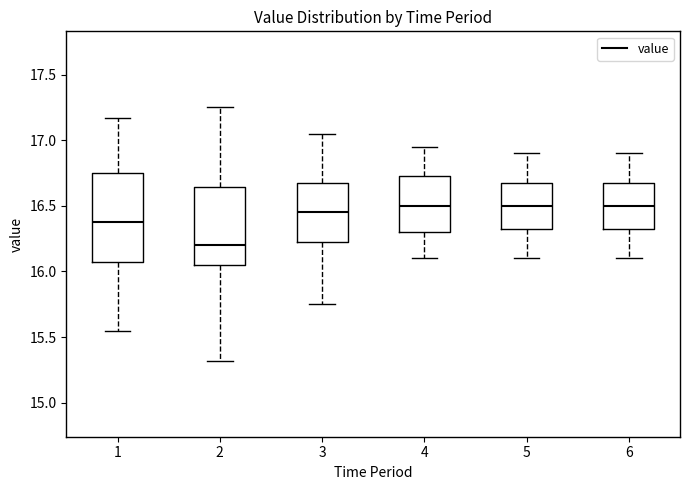

Reading left to right, transcribe this box plot: for each box, give where its median line is, the range the box spans, and where its two whiskers end, as read against the y-axis. The values are not printed on the chart, so give them approximately, as read against the axis.

1: median 16.40, box 16.10 to 16.75, whiskers 15.55 to 17.15
2: median 16.20, box 16.05 to 16.65, whiskers 15.30 to 17.25
3: median 16.45, box 16.25 to 16.70, whiskers 15.75 to 17.05
4: median 16.50, box 16.30 to 16.75, whiskers 16.10 to 16.95
5: median 16.50, box 16.35 to 16.70, whiskers 16.10 to 16.90
6: median 16.50, box 16.35 to 16.70, whiskers 16.10 to 16.90